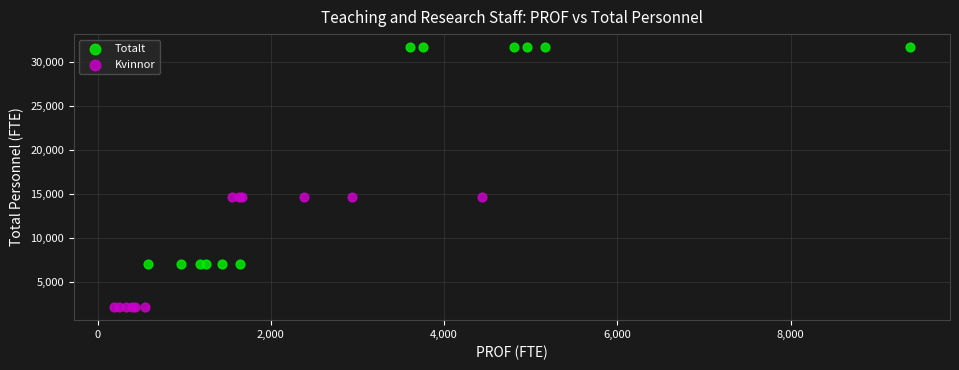

Which series contains the highest Y value?

Totalt